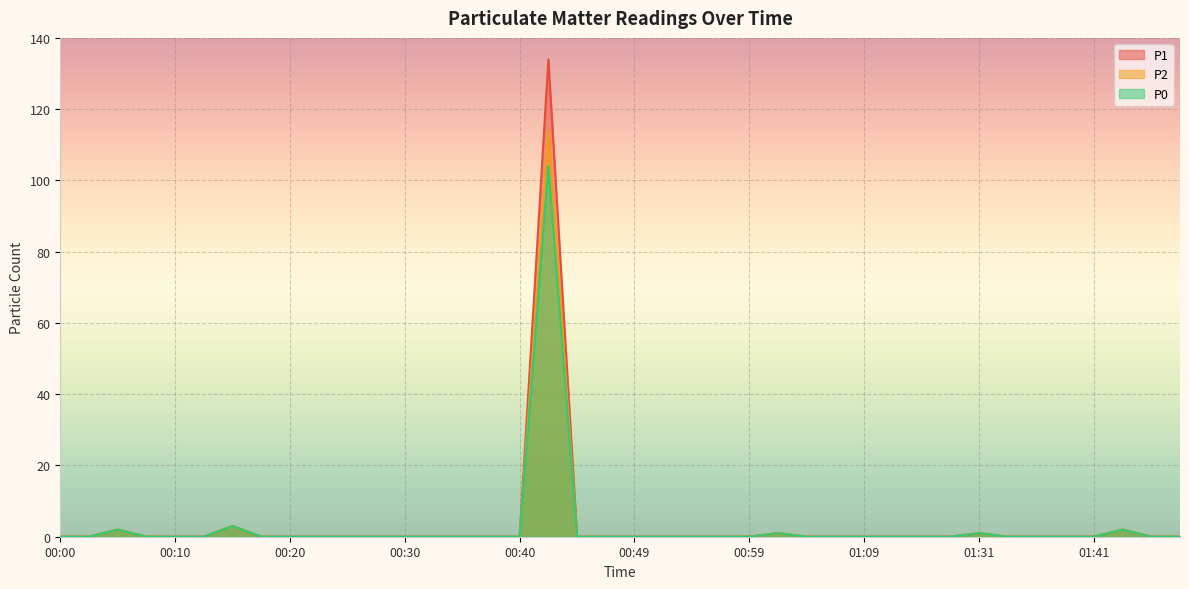

Between 01:33 and 00:54, which is larger?

01:33